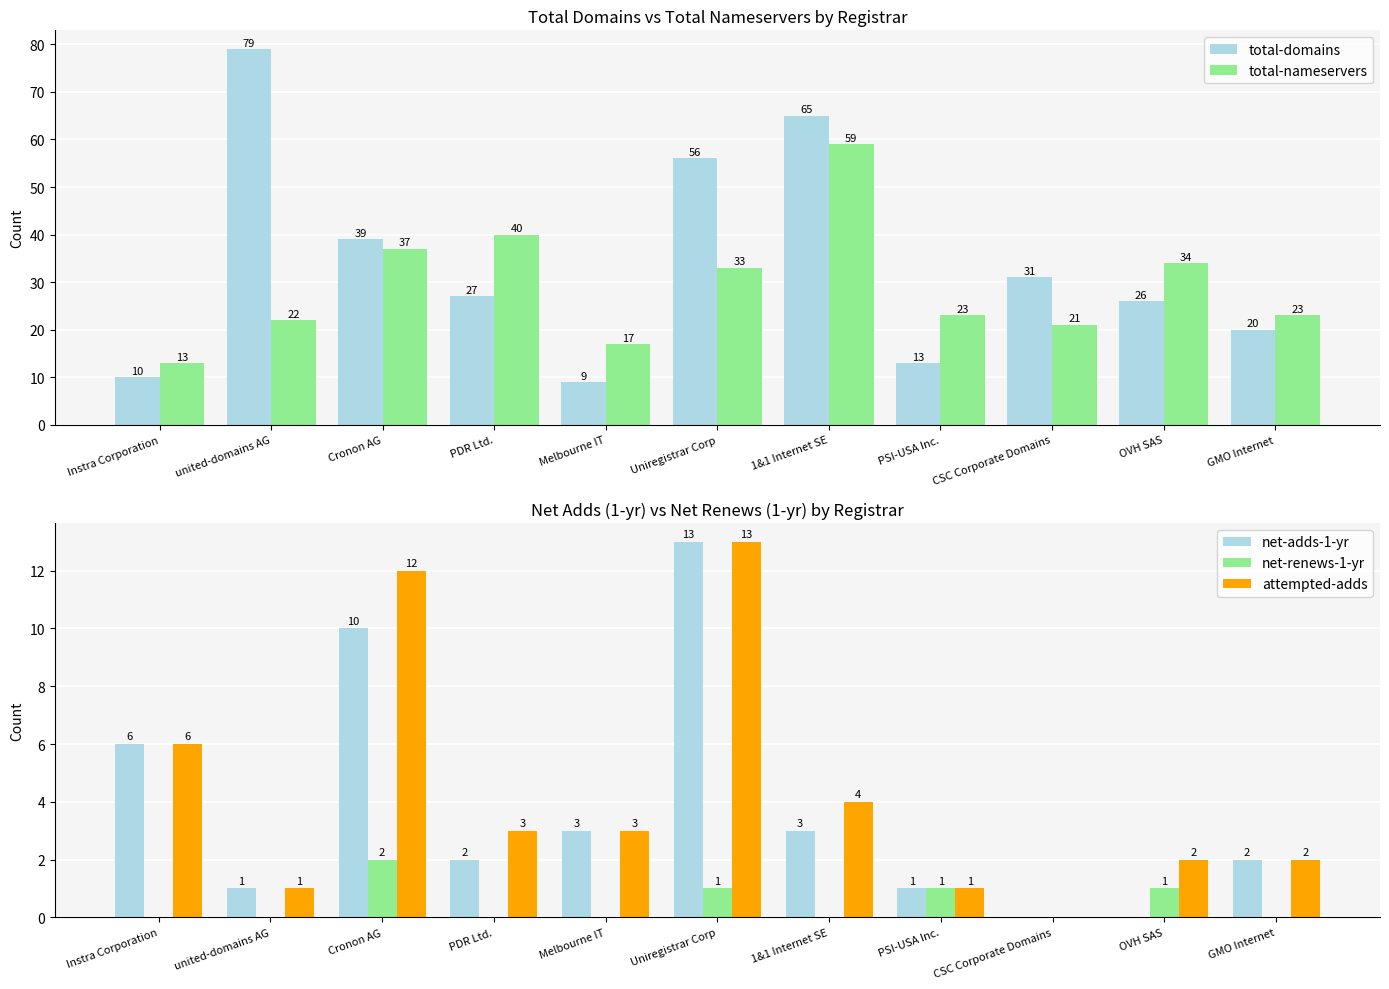

Reading left to right, list all the values displayed in this chart.

total-domains: 10	79	39	27	9	56	65	13	31	26	20
total-nameservers: 13	22	37	40	17	33	59	23	21	34	23
net-adds-1-yr: 6	1	10	2	3	13	3	1	0	0	2
net-renews-1-yr: 0	0	2	0	0	1	0	1	0	1	0
attempted-adds: 6	1	12	3	3	13	4	1	0	2	2